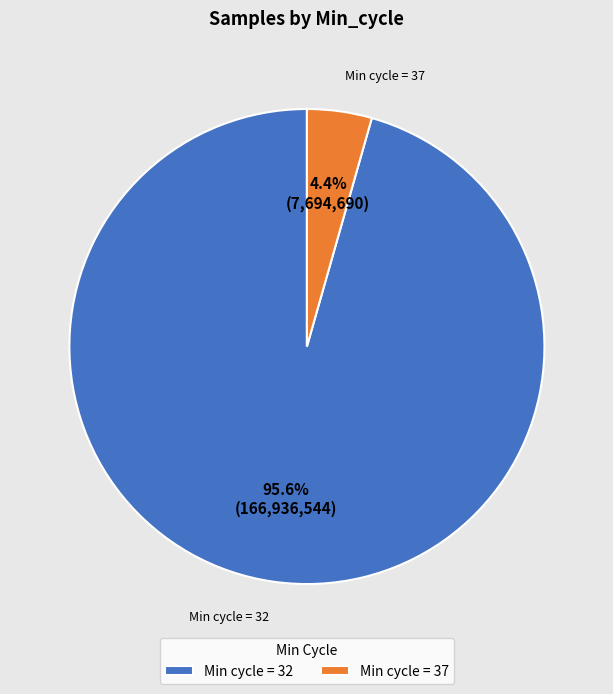

Between Min cycle = 37 and Min cycle = 32, which is larger?

Min cycle = 32